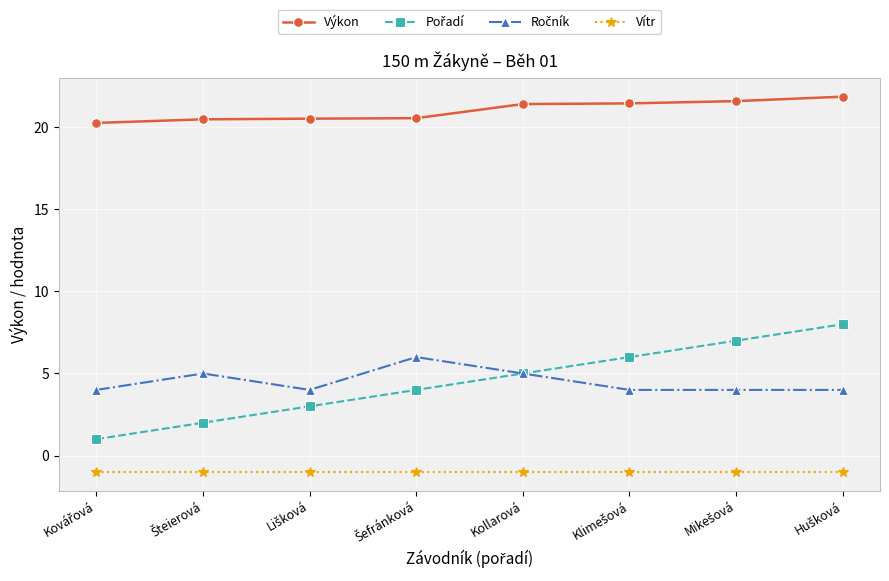

What is the maximum value shown in the chart?

21.9